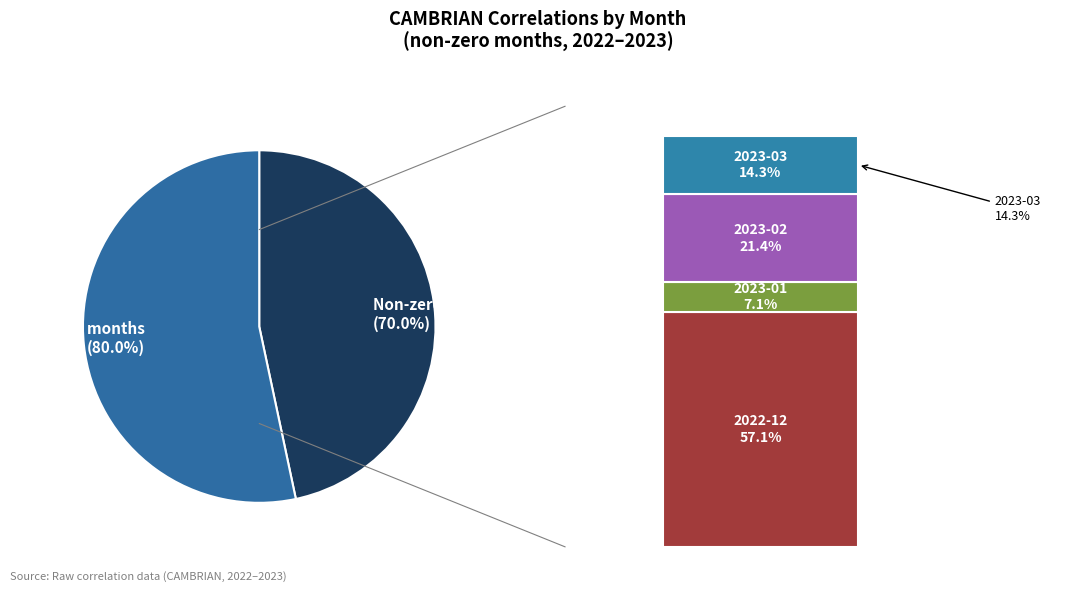

To the nearest percent, what is the average slice percentage?

25%